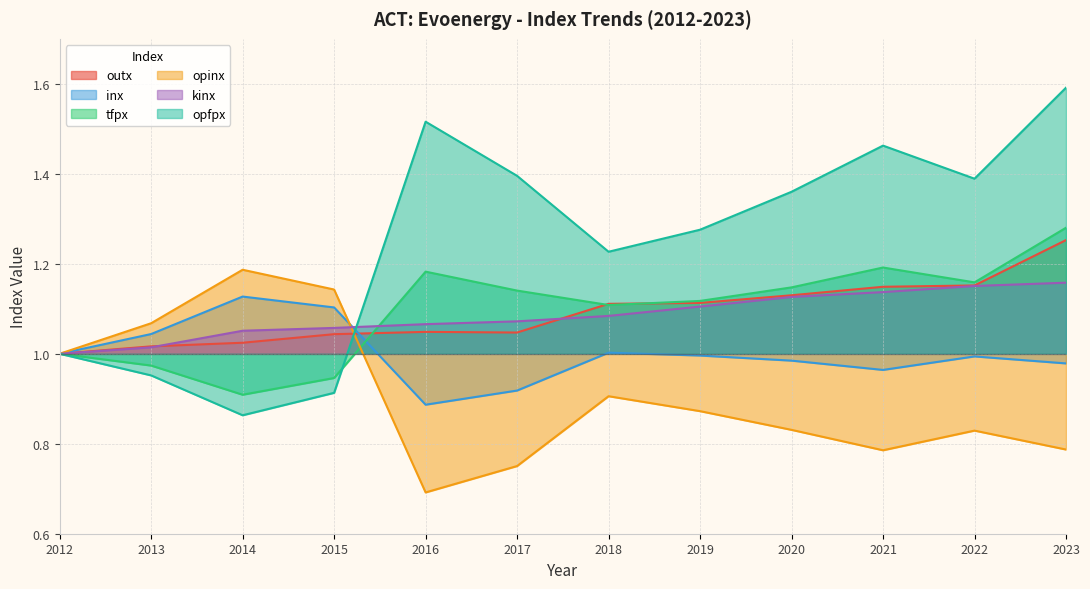

What is the minimum value shown in the chart?

0.7